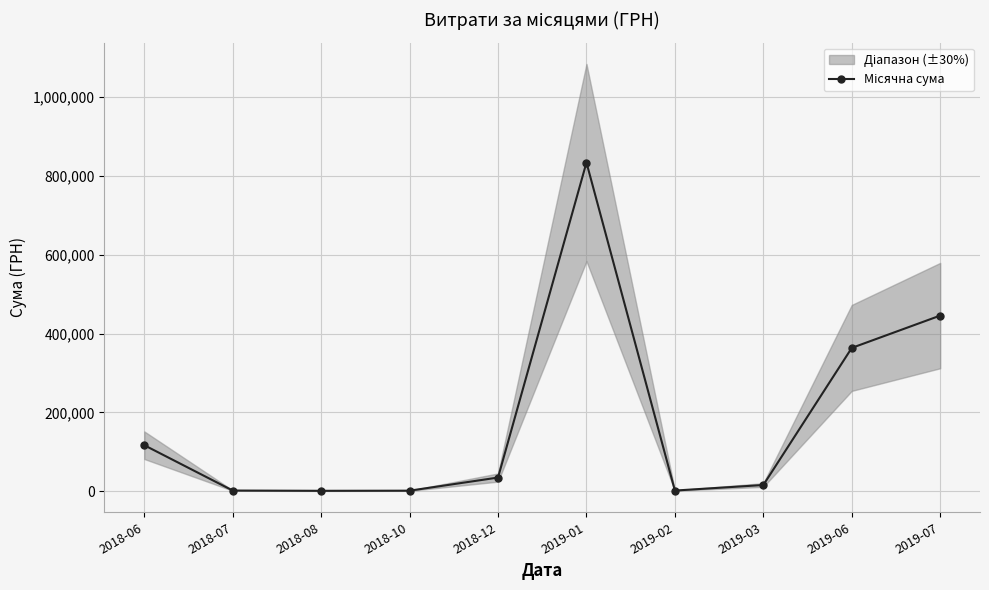

Where is the first local minimum?

2018-08